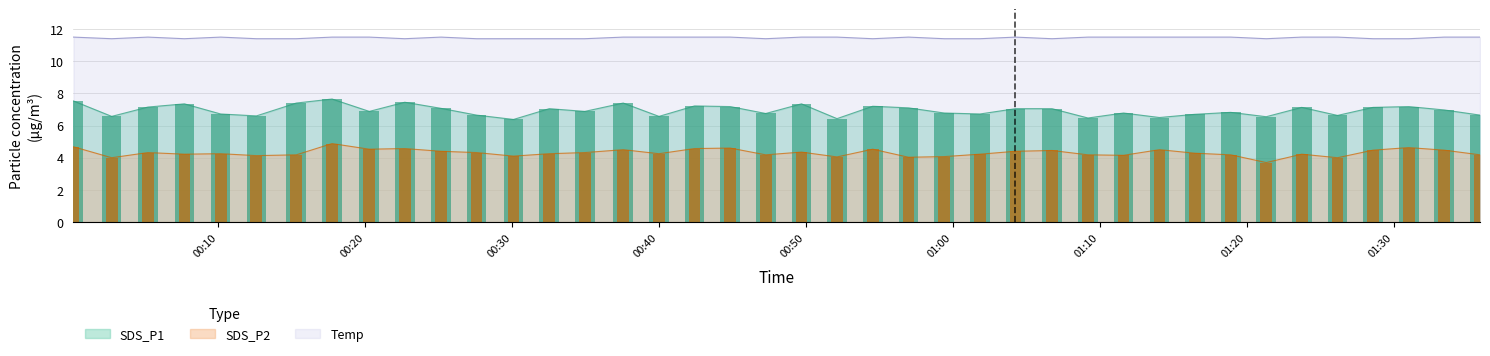

What is the label of the 1st bar from the right?

2024/03/02 01:35:53